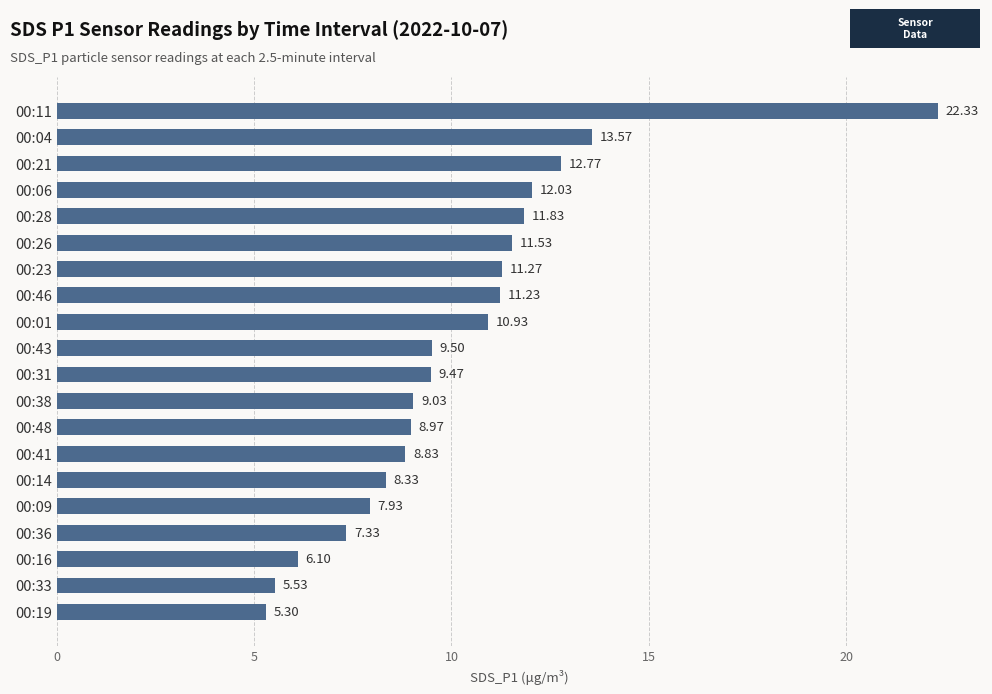

What is the change in value from 00:23 to 00:01?

-0.3